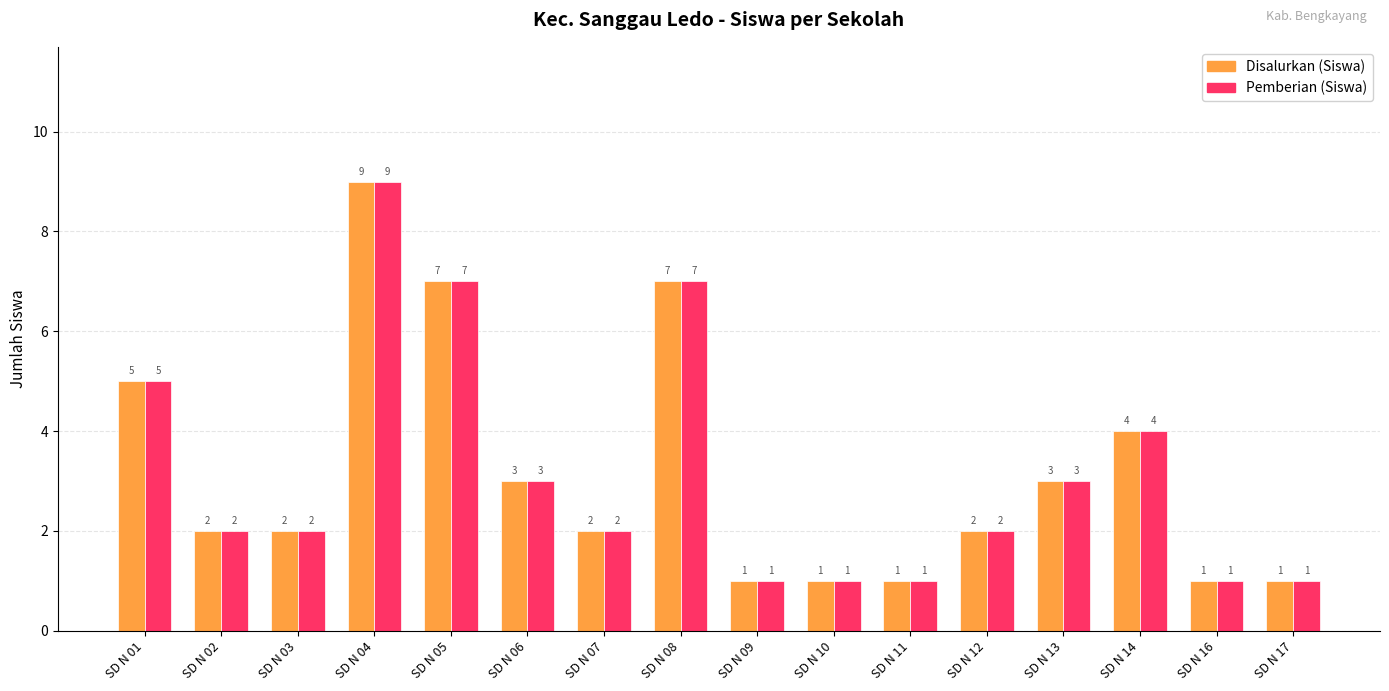

At which category is the sum across all series the highest?

SD N 04